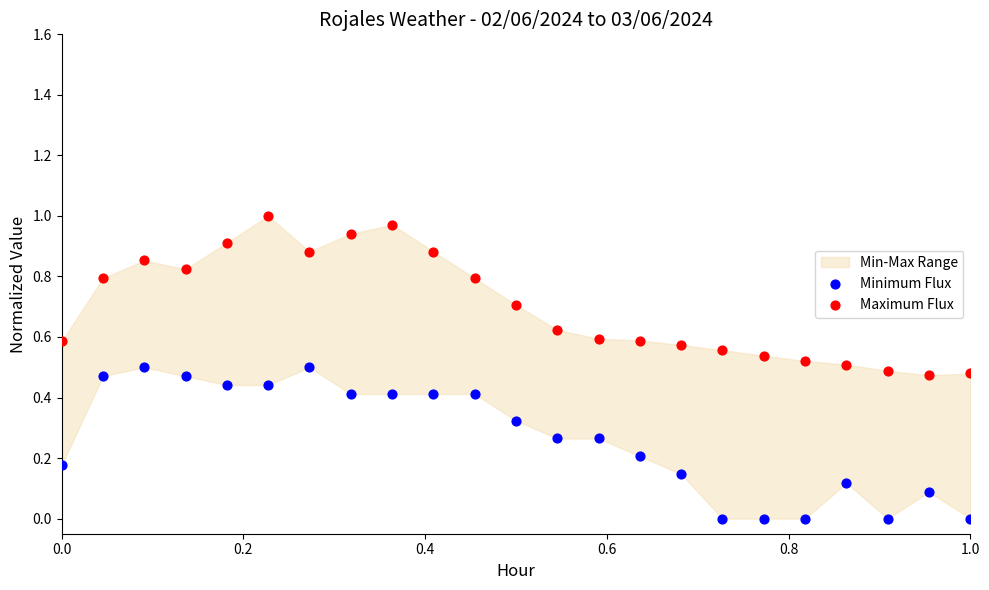

Which series reaches the minimum Y coordinate?

Minimum Flux